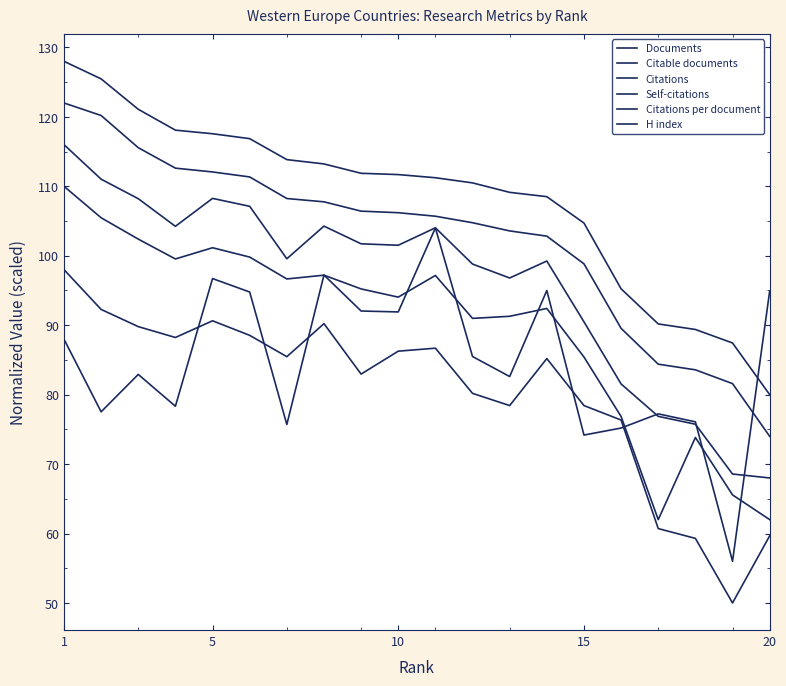

True or false: Citations and H index intersect in this chart.

False